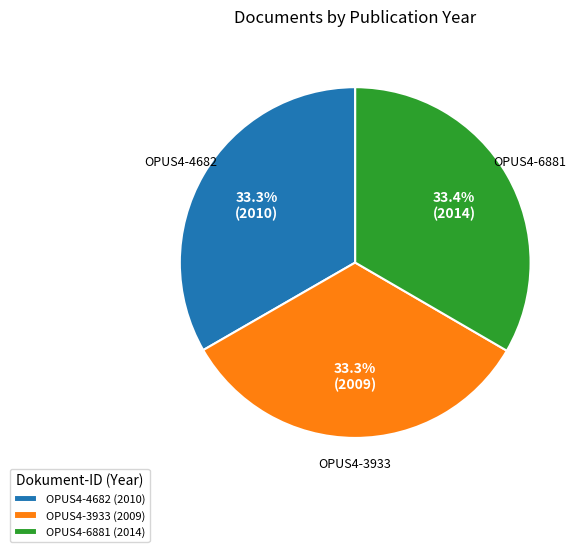

Is there any slice that represents more than half of the pie?

No